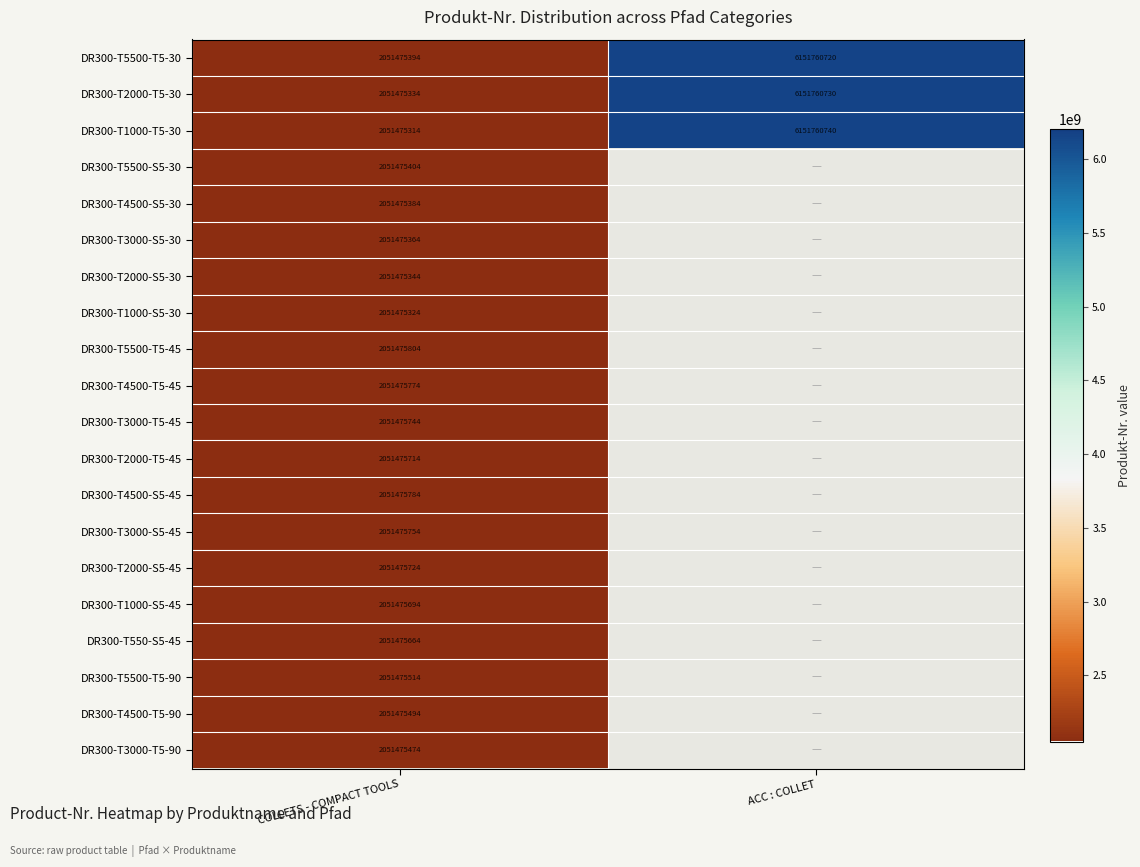

What is the total value across all series at COLLETS - COMPACT TOOLS?

41029511000